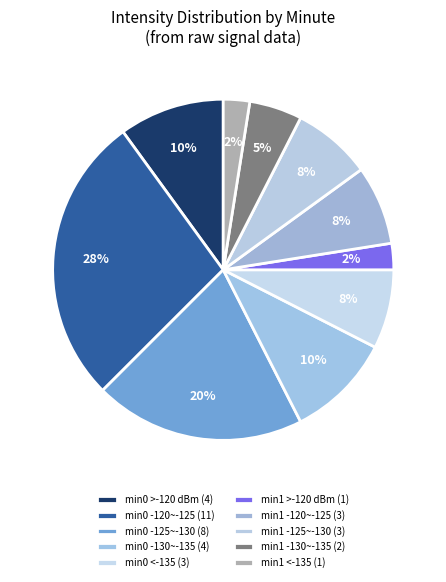

Does any single category account for the majority?

No